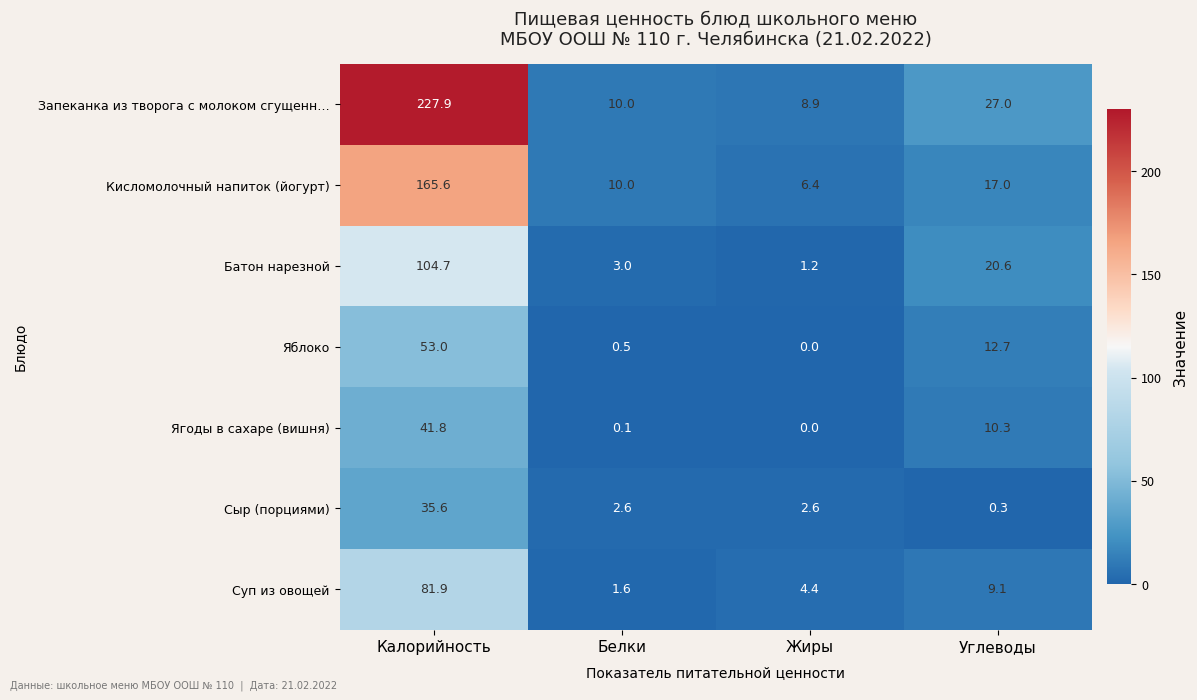

List the labels in order of Батон нарезной value, smallest first.

Жиры, Белки, Углеводы, Калорийность